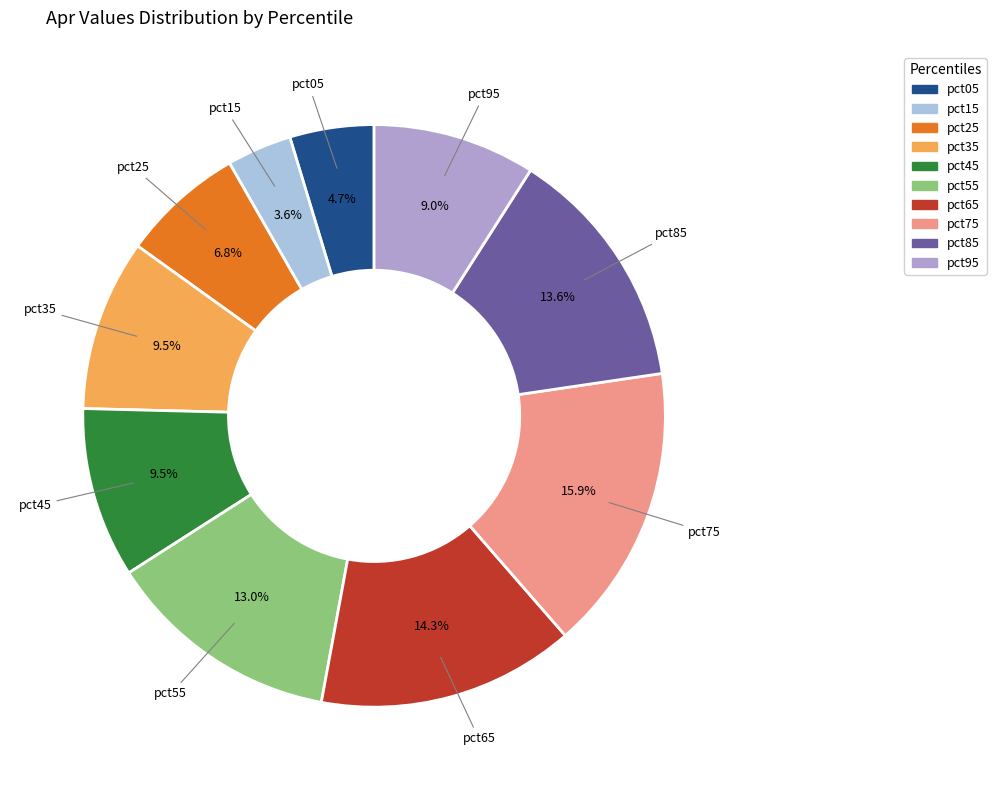

Does pct85 account for over 50% of the chart?

No